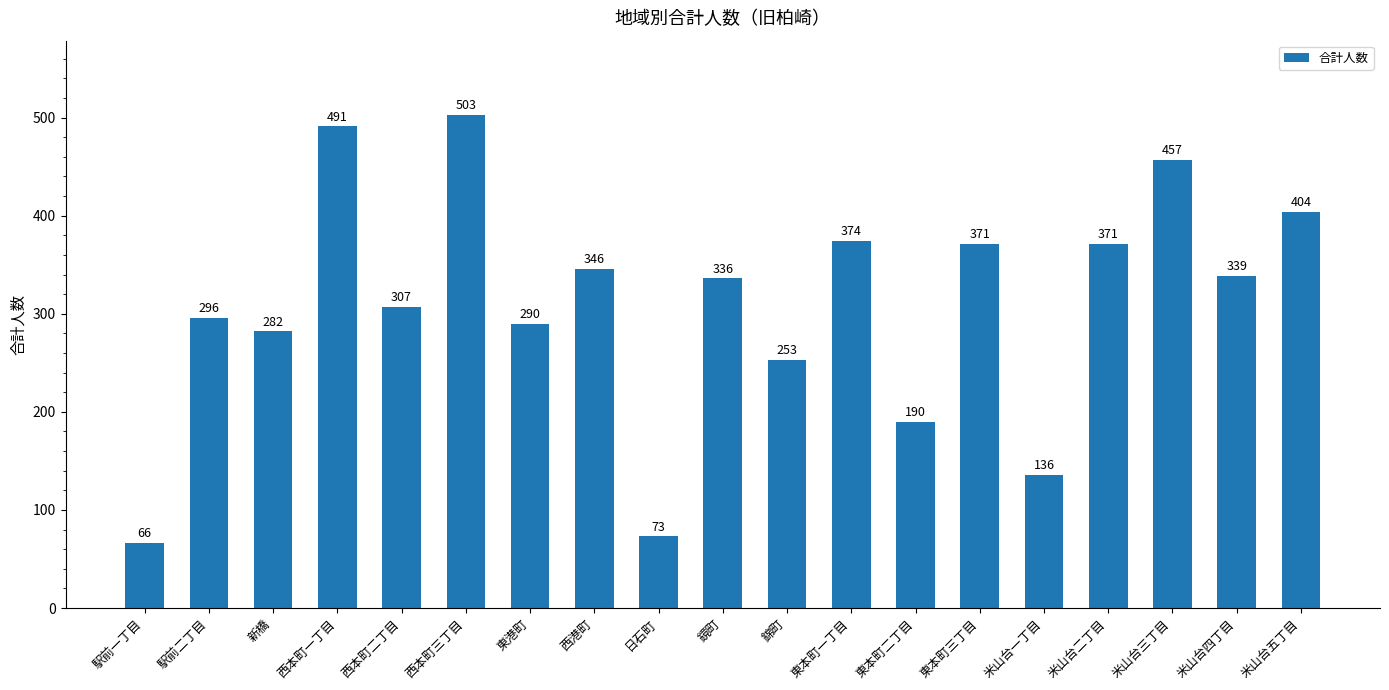

True or false: the data shows 570 at 米山台四丁目.

False